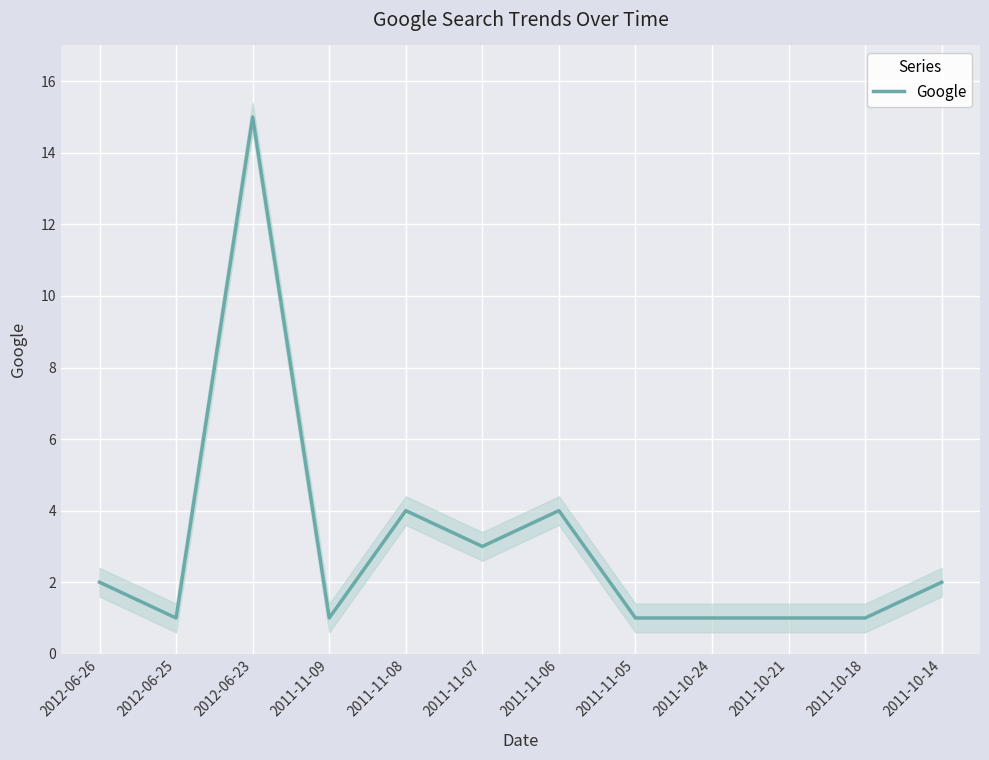

The value of Google at 2012-06-26 is 2. True or false?

True